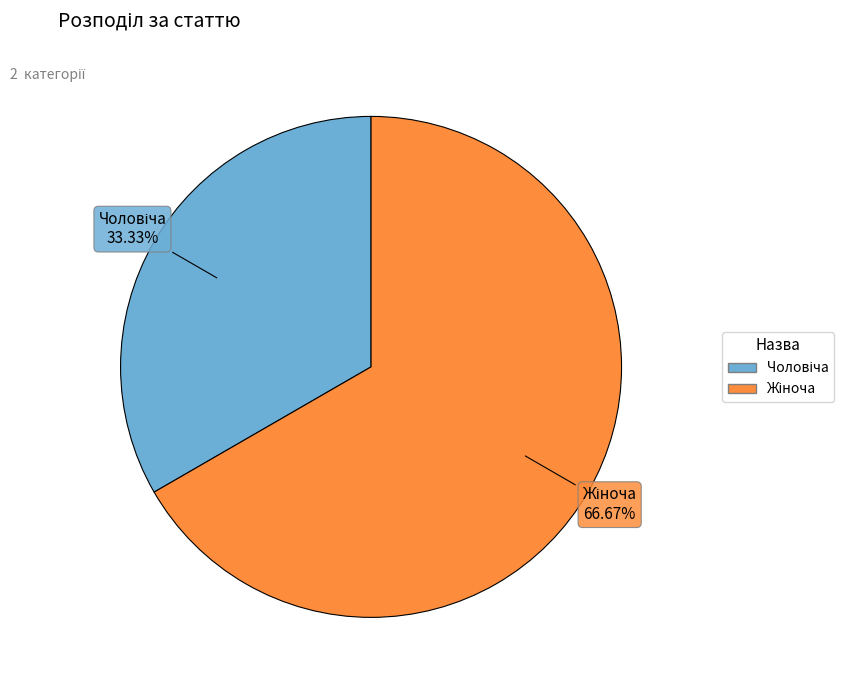

Is there a majority slice in this chart?

Yes